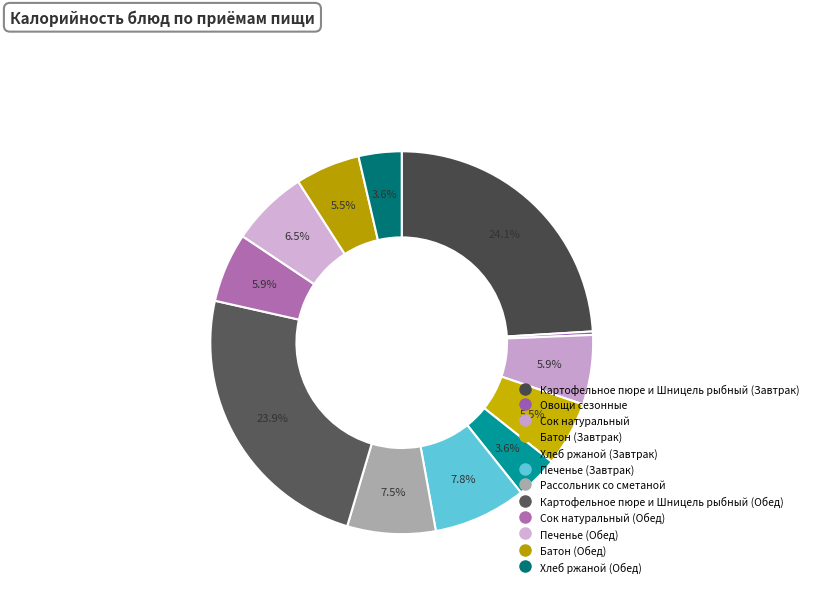

How many segments does this pie chart have?

12